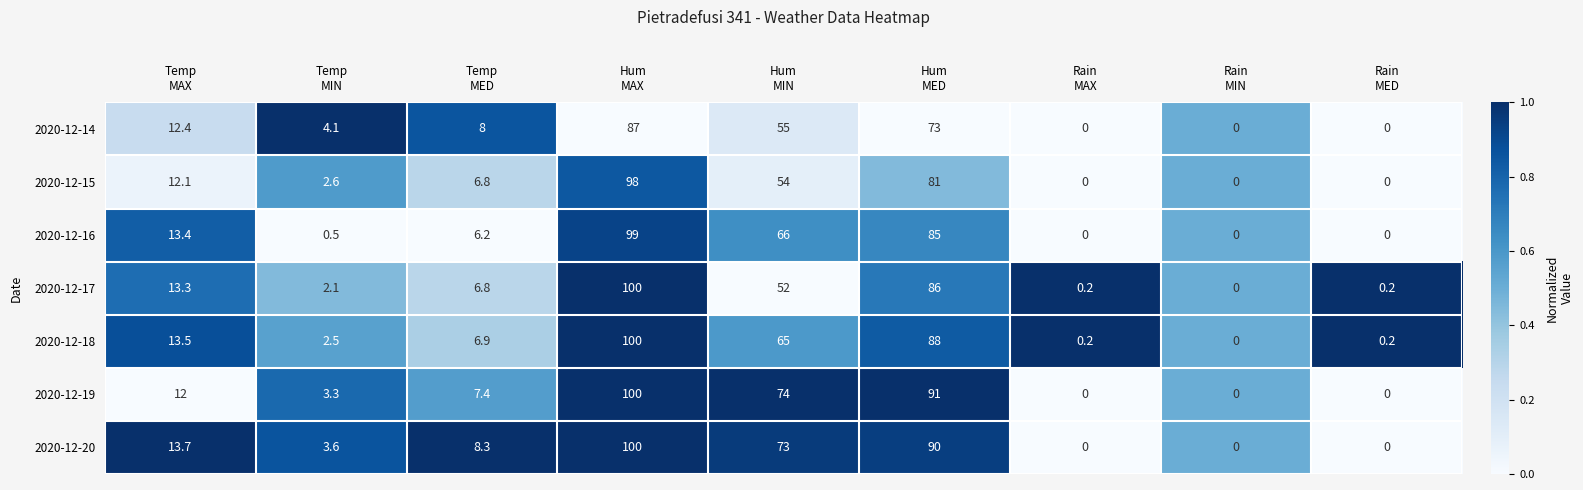

Which series has the largest total across all categories?

2020-12-20